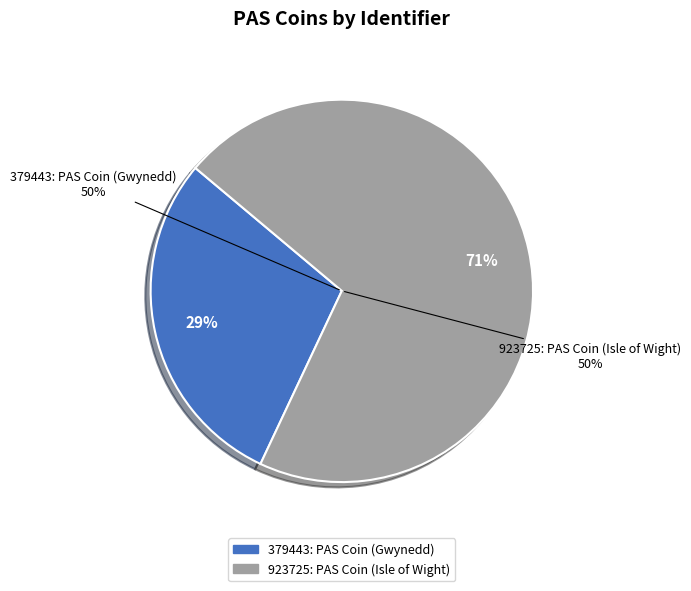

What is the smallest slice in the pie chart?

379443: PAS Coin (Gwynedd)